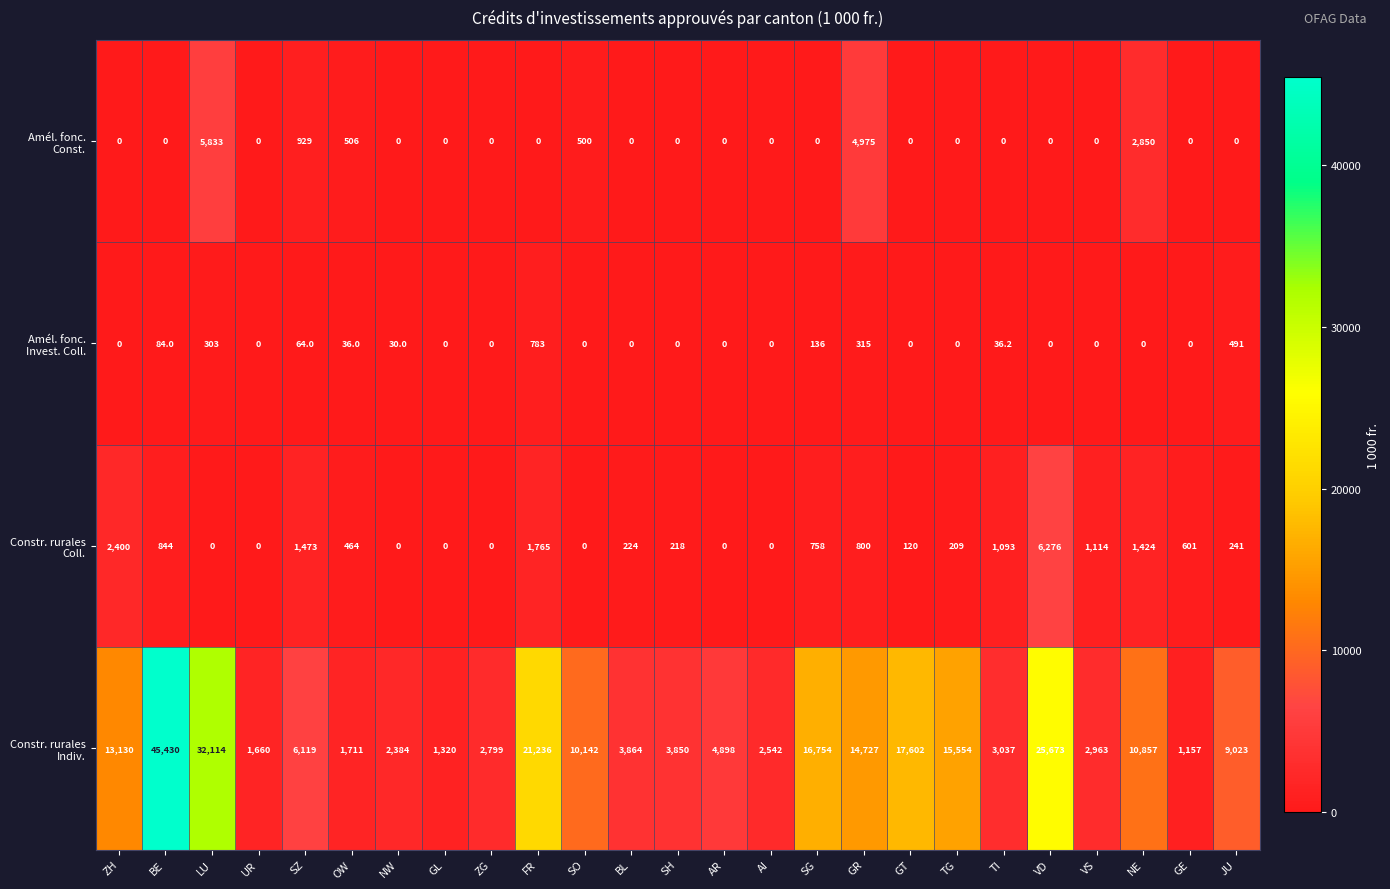

At how many categories does at least one series exceed 7503?

12